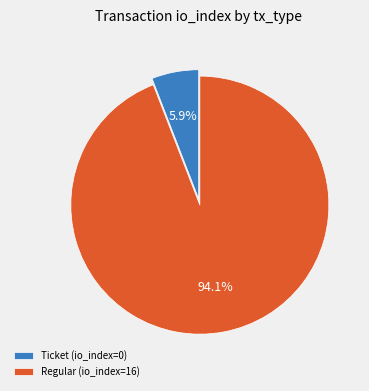

What is the smallest slice in the pie chart?

Ticket